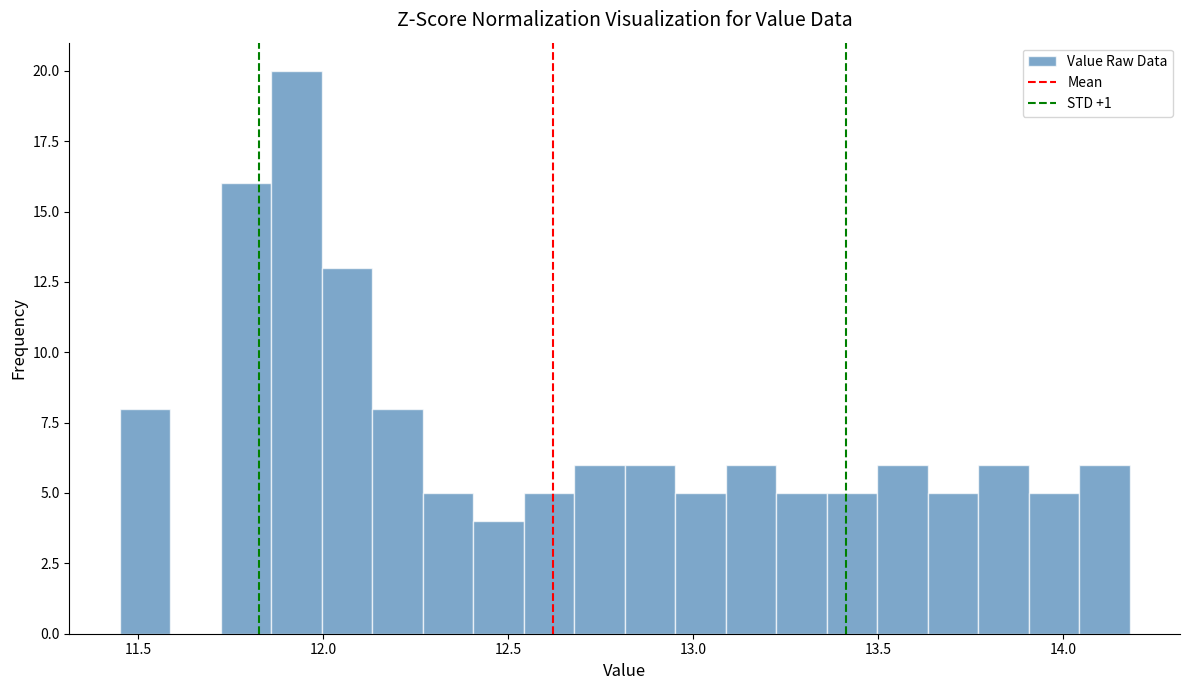

Read against the x-axis, roughly where is the centre of the tallest bar?

11.95